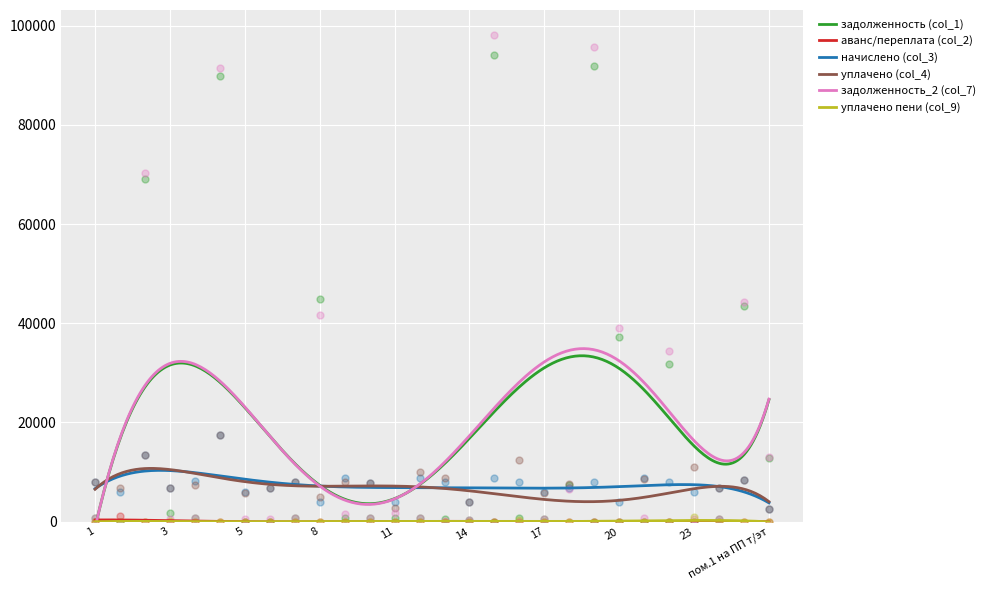

Which series has the widest spread of Y values?

задолженность_2 (col_7)